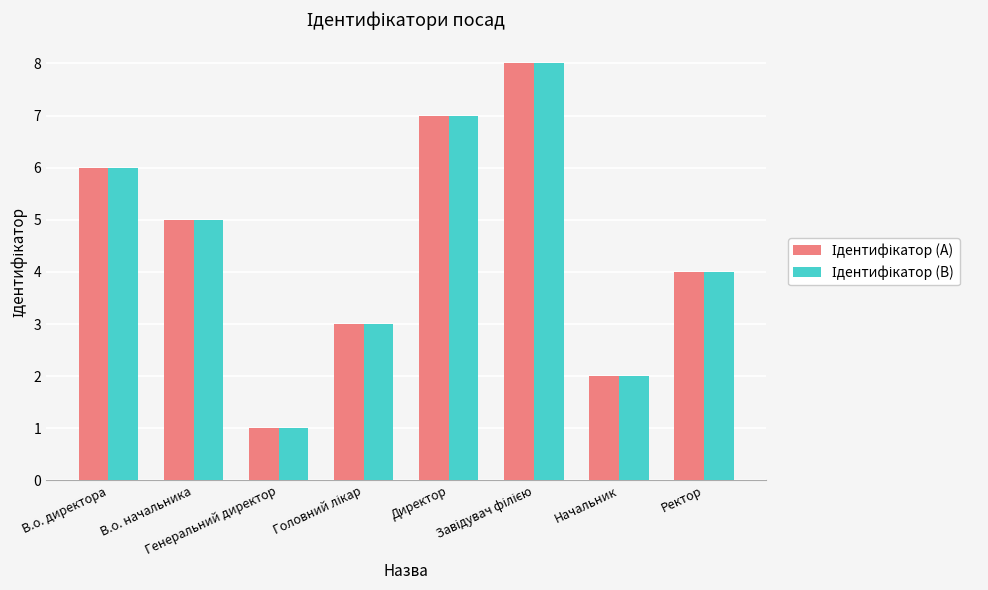

Is the value of Ідентифікатор (A) at В.о. директора greater than the value of Ідентифікатор (B) at Директор?

No